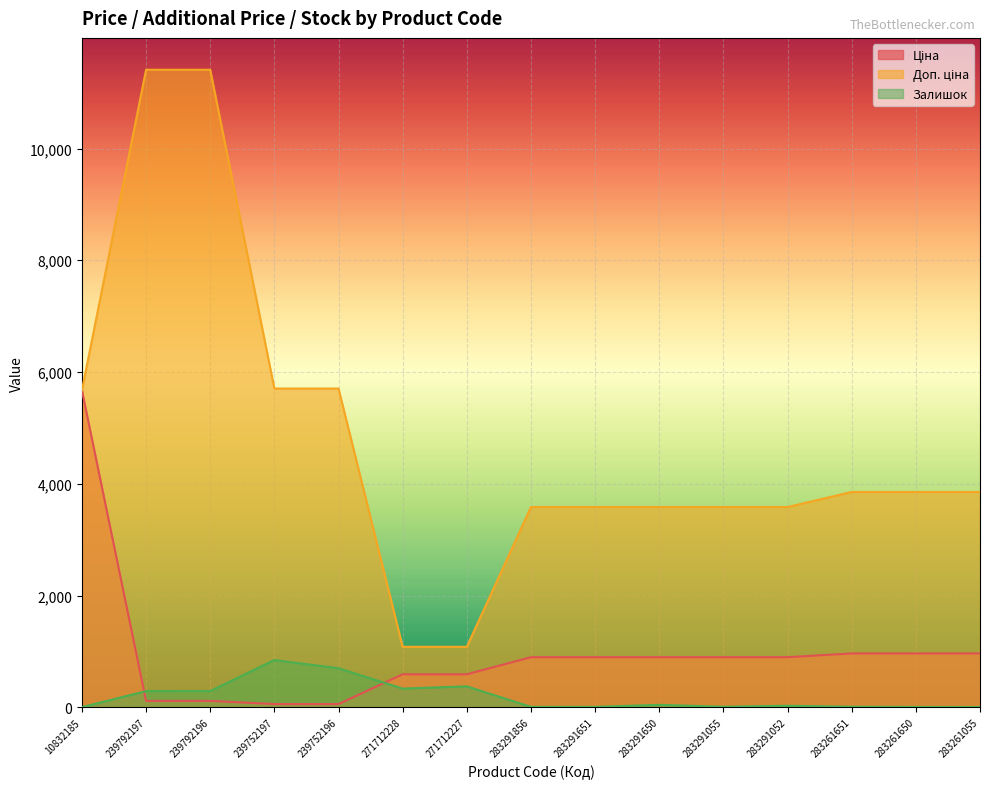

Reading left to right, transcribe all the data shown in this chart.

Ціна: 10832185=5673.8	239792197=114.1	239792196=114.1	239752197=57.0	239752196=57.0	271712228=589.9	271712227=589.9	283291856=895.9	283291651=895.9	283291650=895.9	283291055=895.9	283291052=895.9	283261651=963.5	283261650=963.5	283261055=963.5
Доп. ціна: 10832185=5673.8	239792197=11410.0	239792196=11410.0	239752197=5705.0	239752196=5705.0	271712228=1081.7	271712227=1081.7	283291856=3583.6	283291651=3583.6	283291650=3583.6	283291055=3583.6	283291052=3583.6	283261651=3854.0	283261650=3854.0	283261055=3854.0
Залишок: 10832185=2.0	239792197=289.0	239792196=290.0	239752197=845.0	239752196=698.0	271712228=334.0	271712227=374.0	283291856=7.0	283291651=7.0	283291650=43.0	283291055=9.0	283291052=27.0	283261651=9.0	283261650=6.0	283261055=4.0